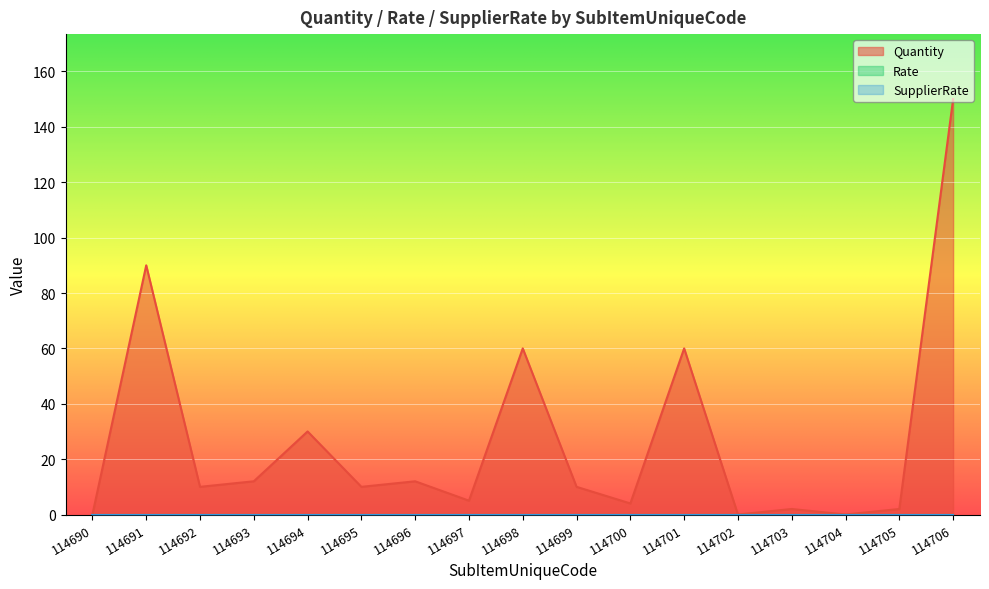

How many interior local peaks does the Quantity series have?

6